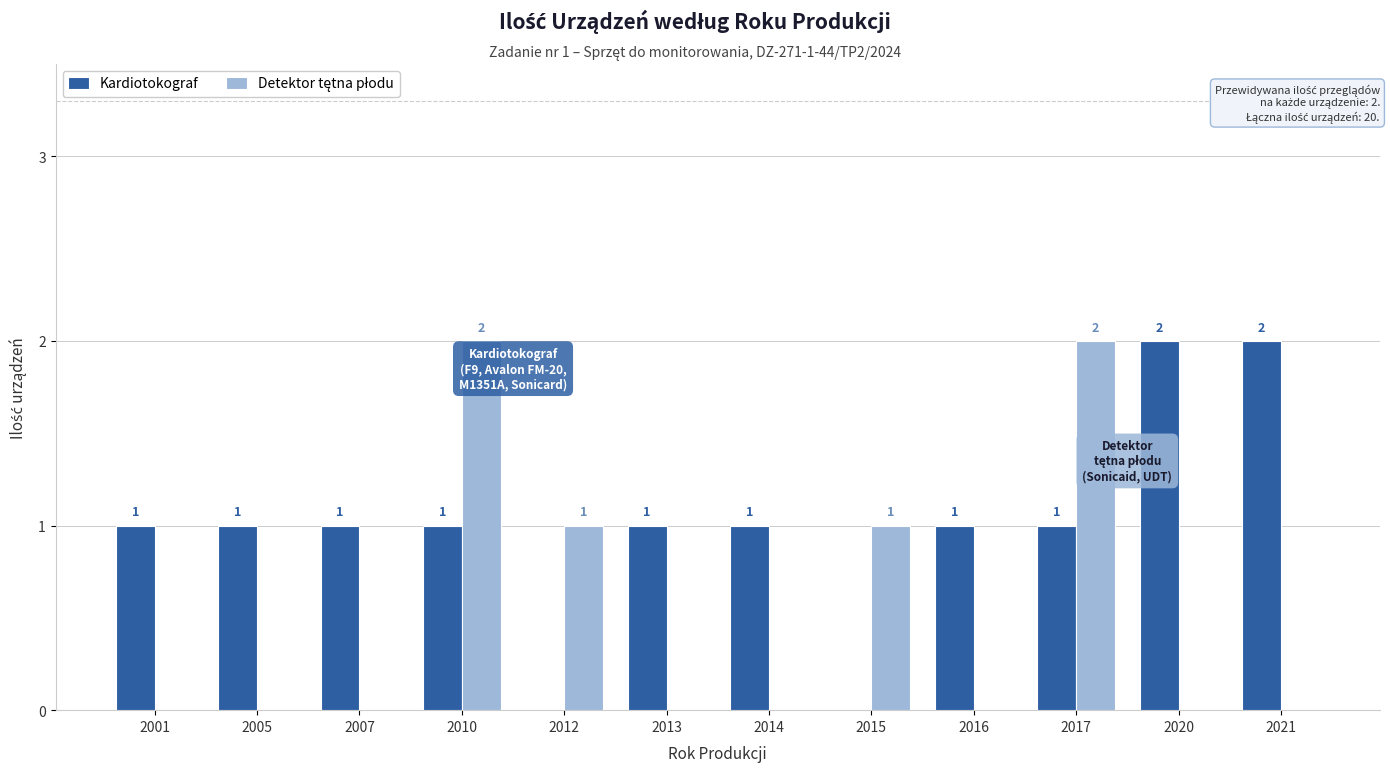

Which series has the largest total across all categories?

Kardiotokograf